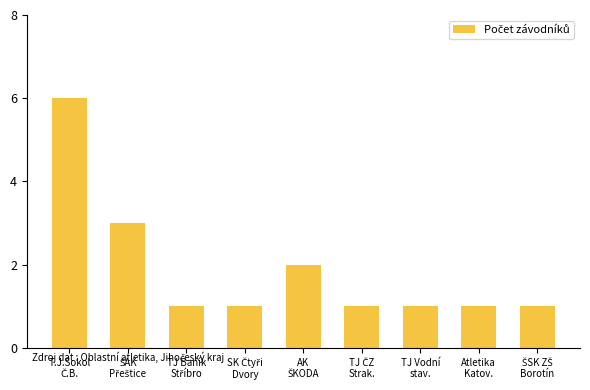

What is the greatest value displayed?

6